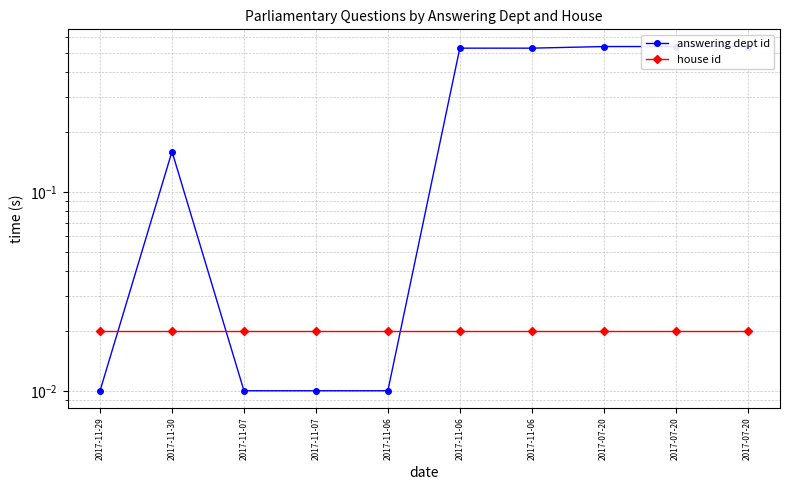

List the series in order of their peak value, highest first.

answering dept id, house id